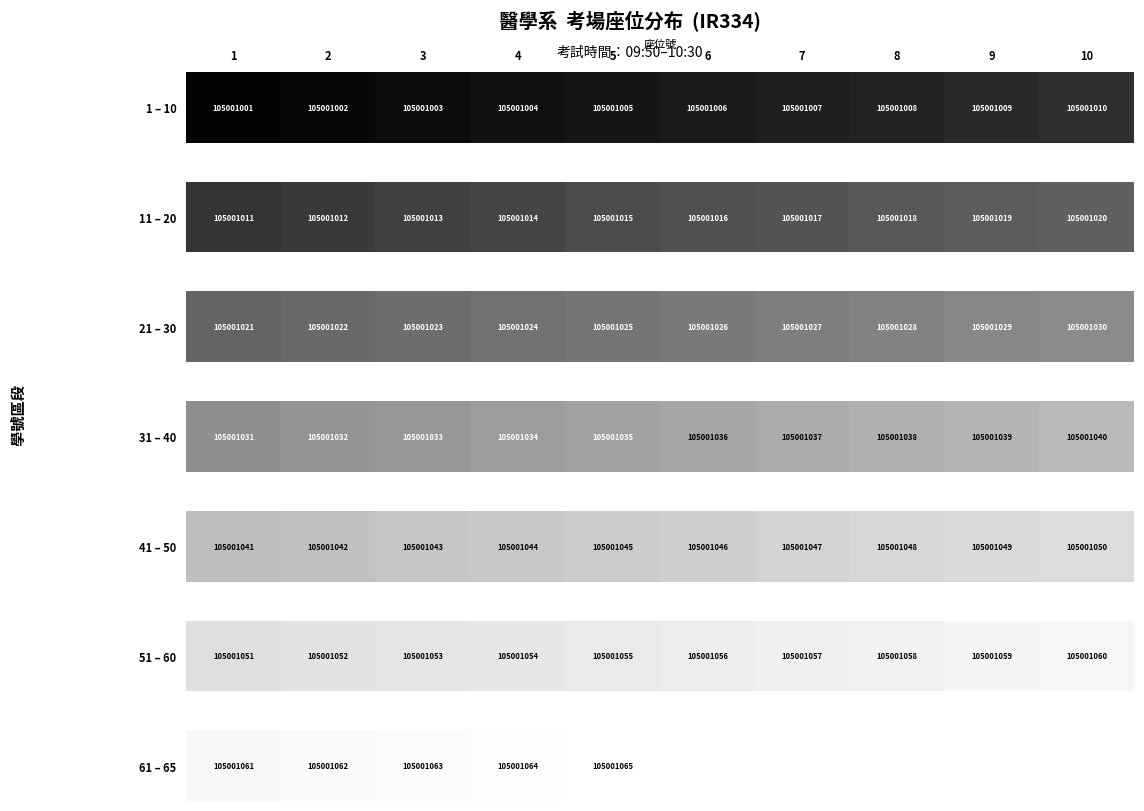

At which category does the chart reach its minimum across all series?

1